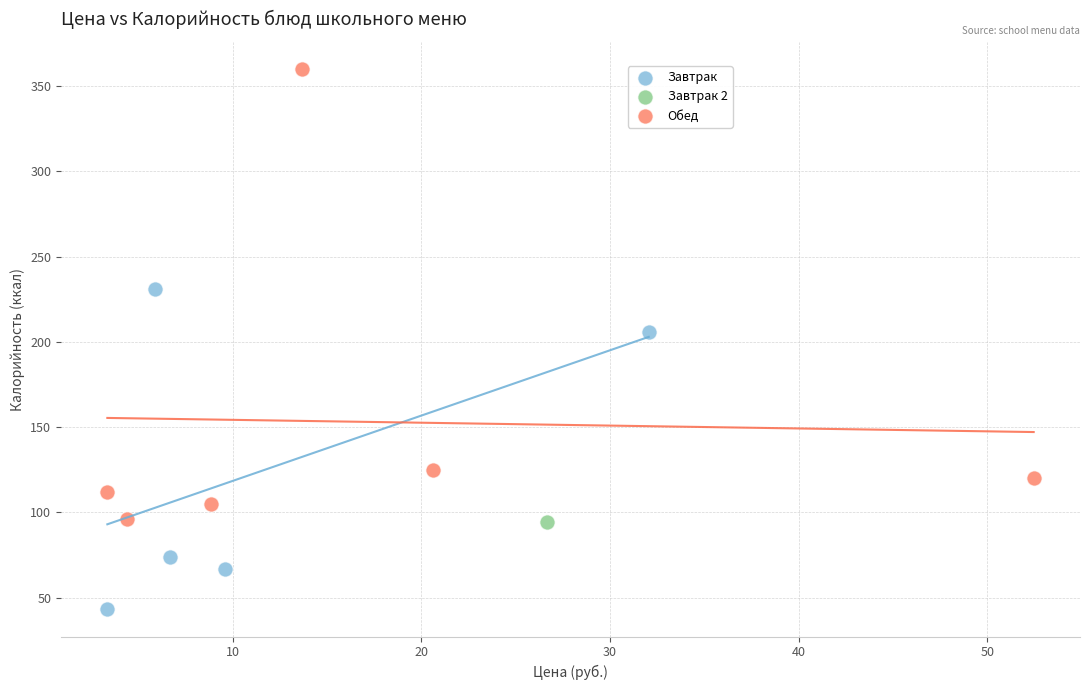

Which series reaches the minimum Y coordinate?

Завтрак